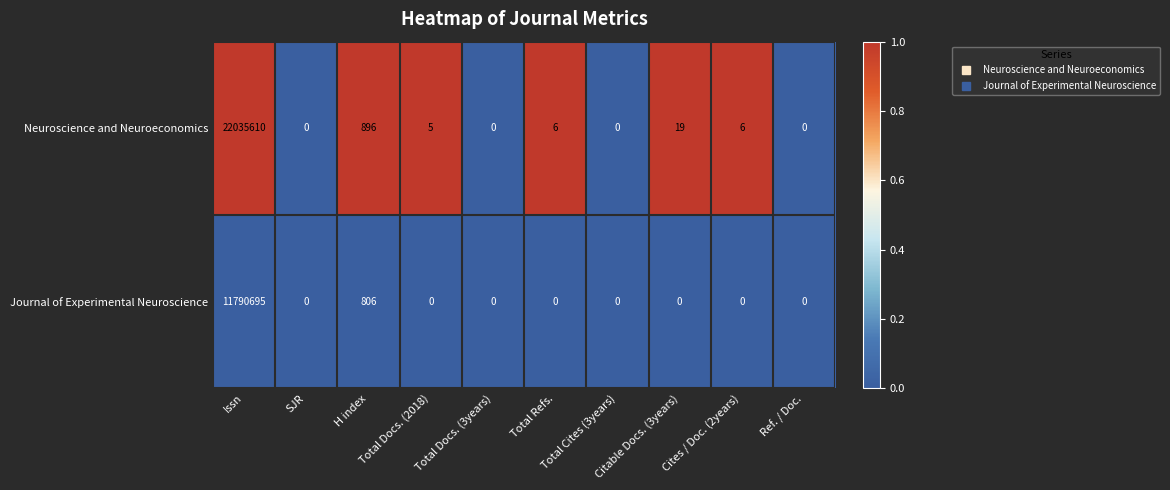

Rank the series by their average value, from highest to lowest.

Neuroscience and Neuroeconomics, Journal of Experimental Neuroscience